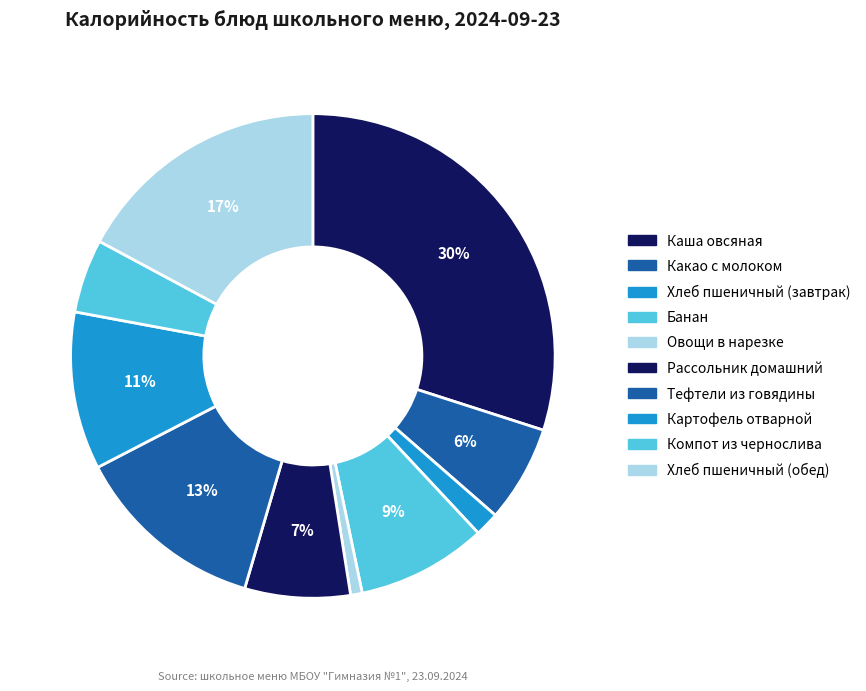

What is the change in value from Картофель отварной to Хлеб пшеничный (обед)?

+109.5